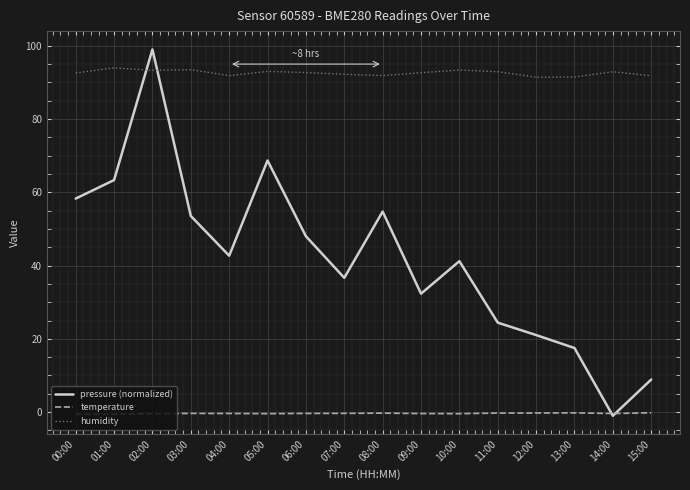

Is the value of temperature at 15:00 greater than the value of humidity at 00:00?

No